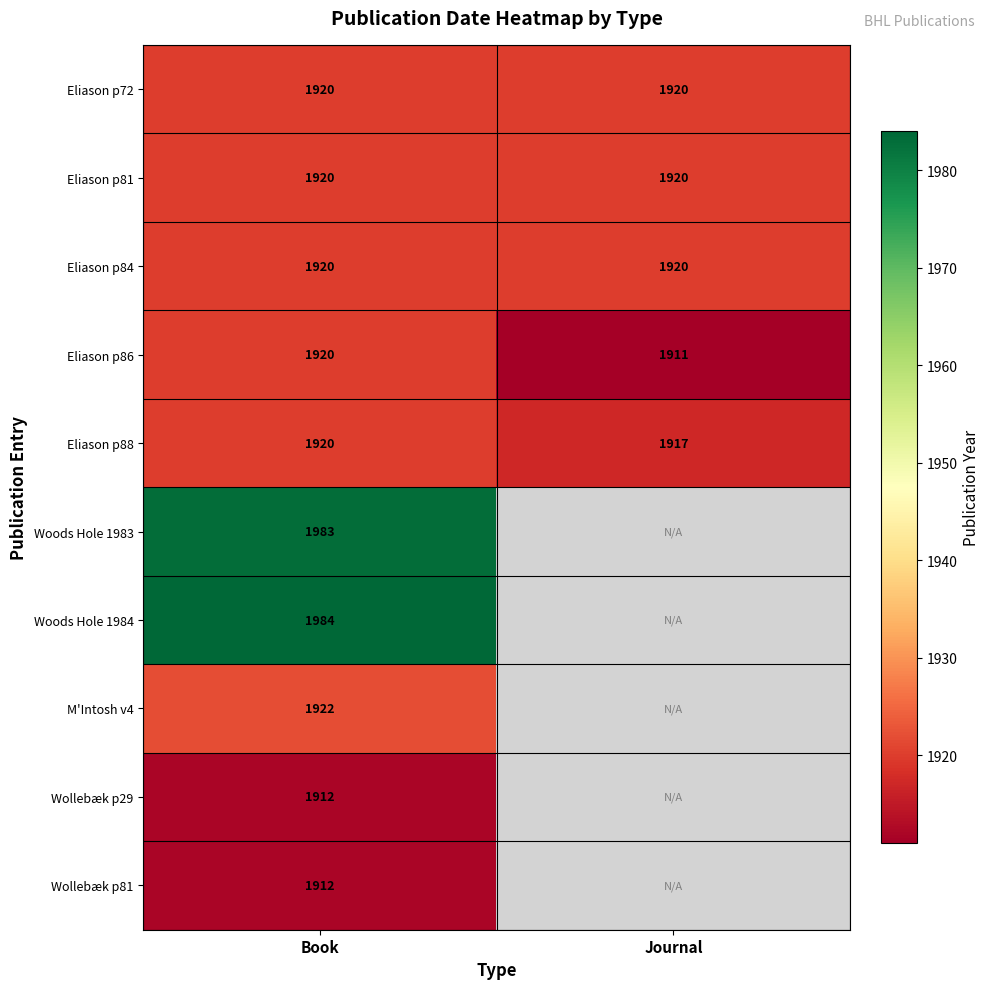

At how many categories does at least one series exceed 1960?

1